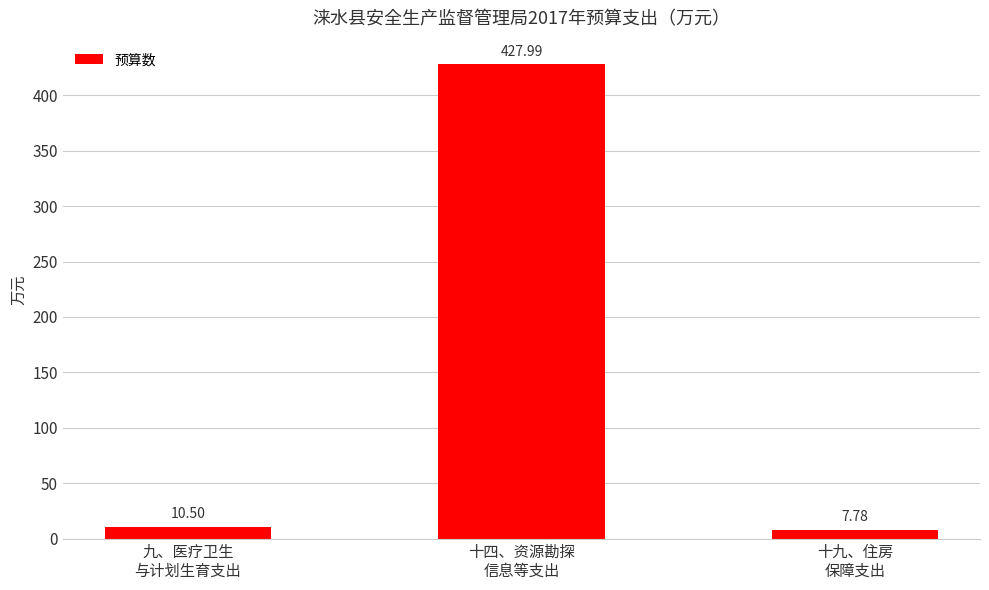

What is the label of the 2nd bar from the left?

十四、资源勘探
信息等支出